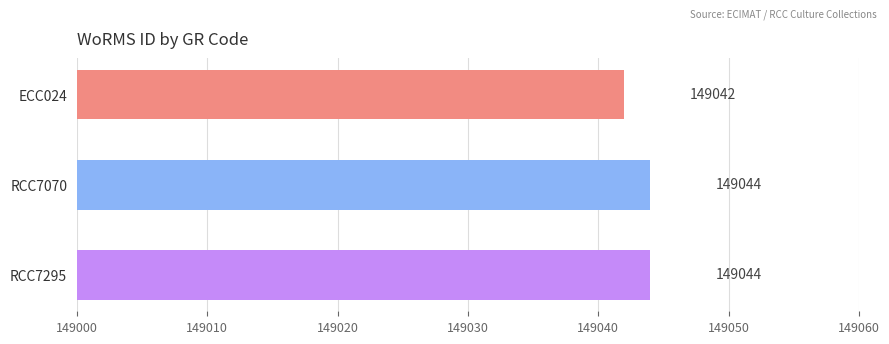

What is the difference between the maximum and minimum values?

2